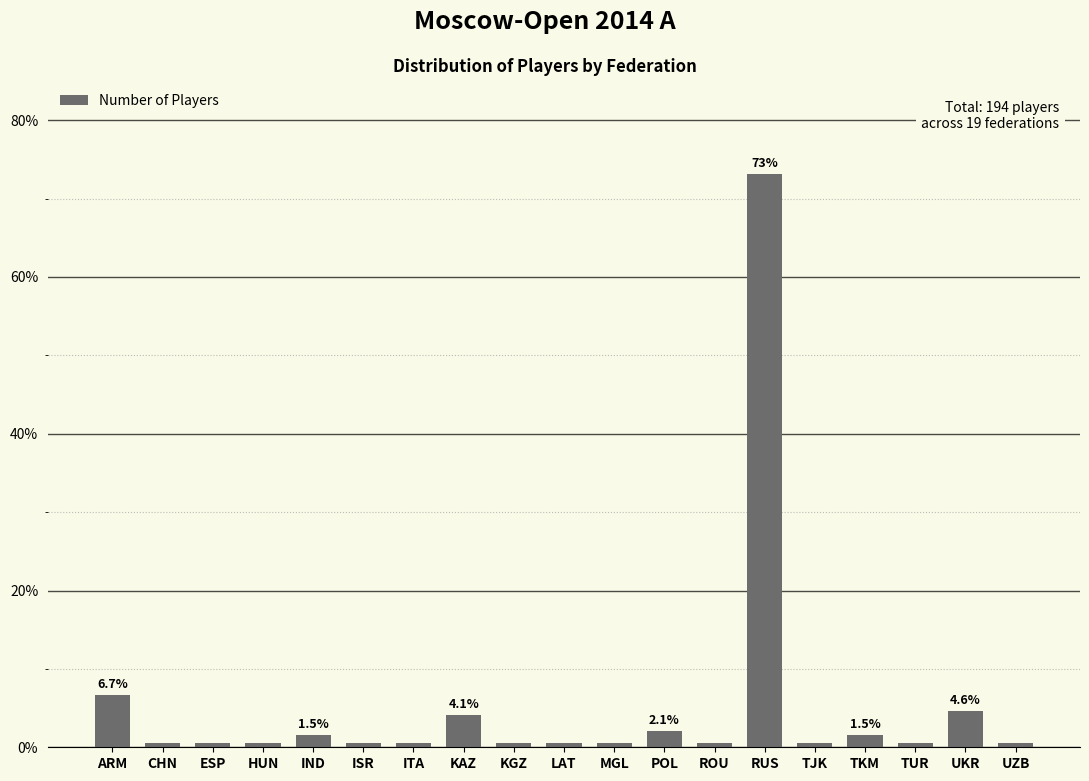

Reading left to right, extract all data points from this chart.

ARM=6.7	CHN=0.5	ESP=0.5	HUN=0.5	IND=1.5	ISR=0.5	ITA=0.5	KAZ=4.1	KGZ=0.5	LAT=0.5	MGL=0.5	POL=2.1	ROU=0.5	RUS=73.2	TJK=0.5	TKM=1.5	TUR=0.5	UKR=4.6	UZB=0.5